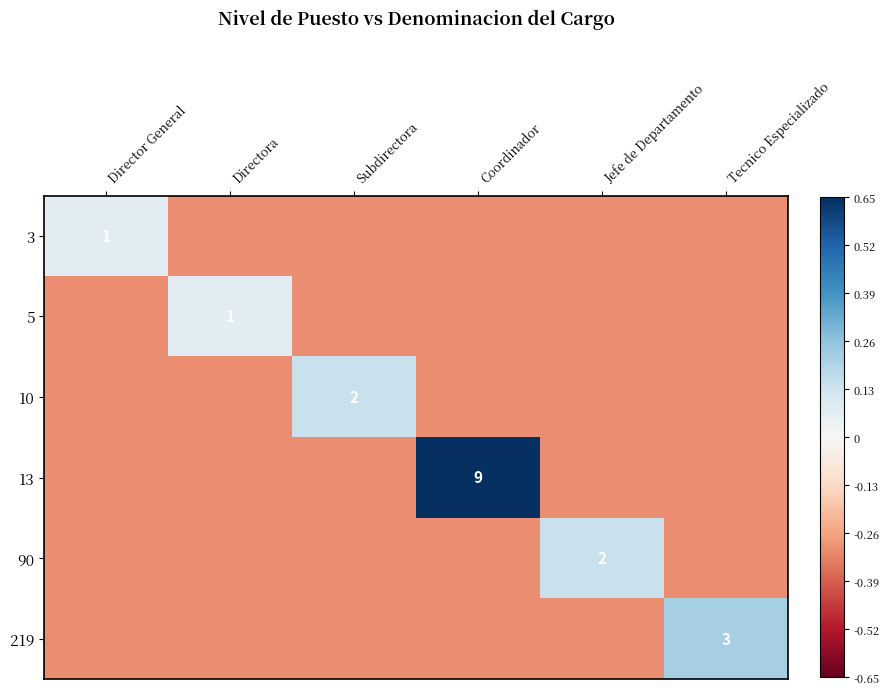

The value of 3 at Director General is 1.7. True or false?

False